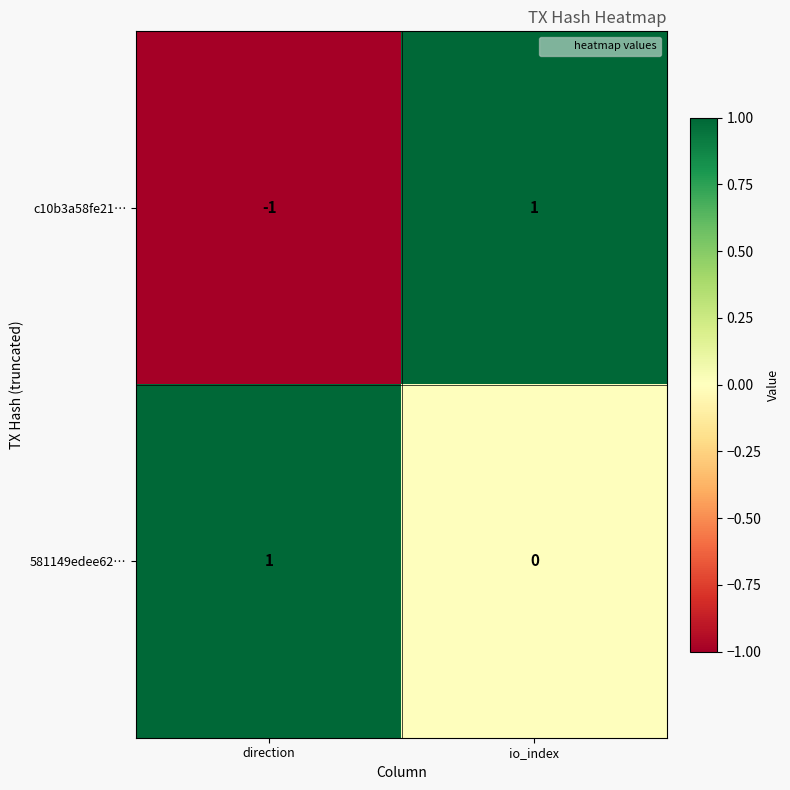

Which category has the lowest value across all series?

direction